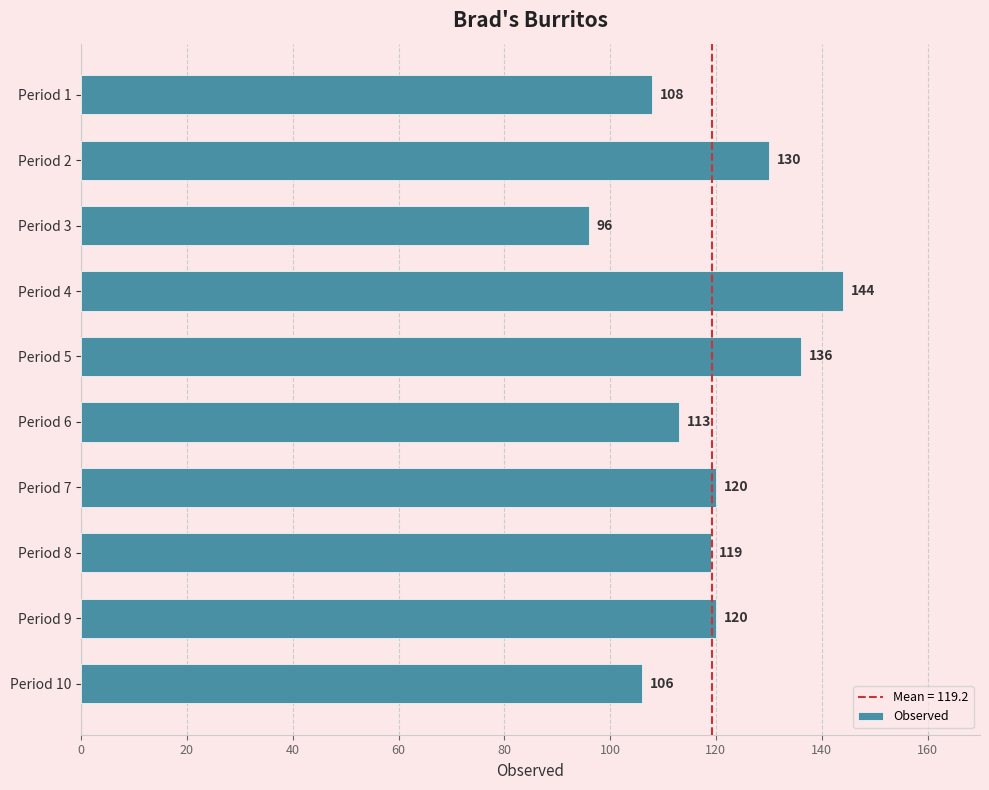

Are the bars grouped side by side (vs. stacked)?

No